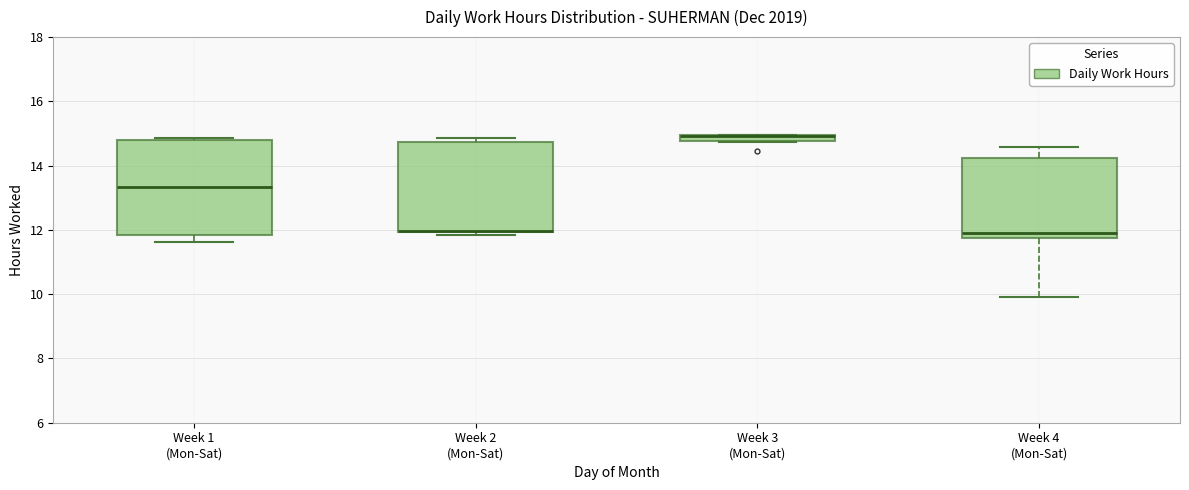

Where does the lower whisker of the box for Week 1 (Mon-Sat) end on the y-axis? The values are not printed on the chart, so give them approximately, as read against the axis.

11.6